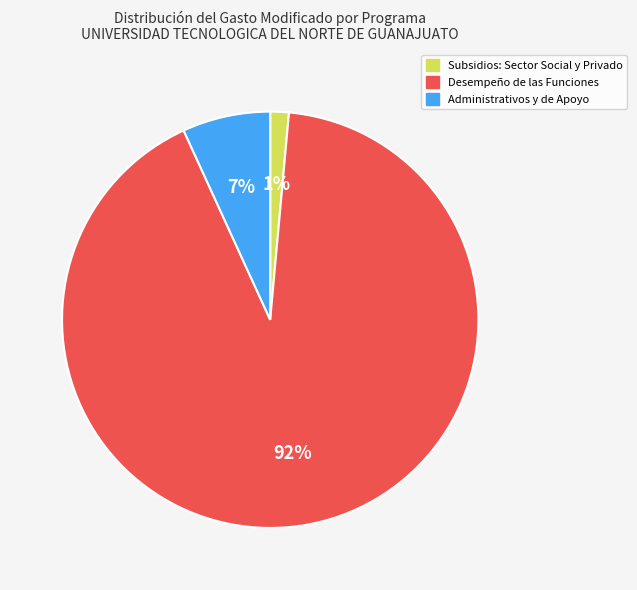

To the nearest percent, what is the average slice percentage?

33%